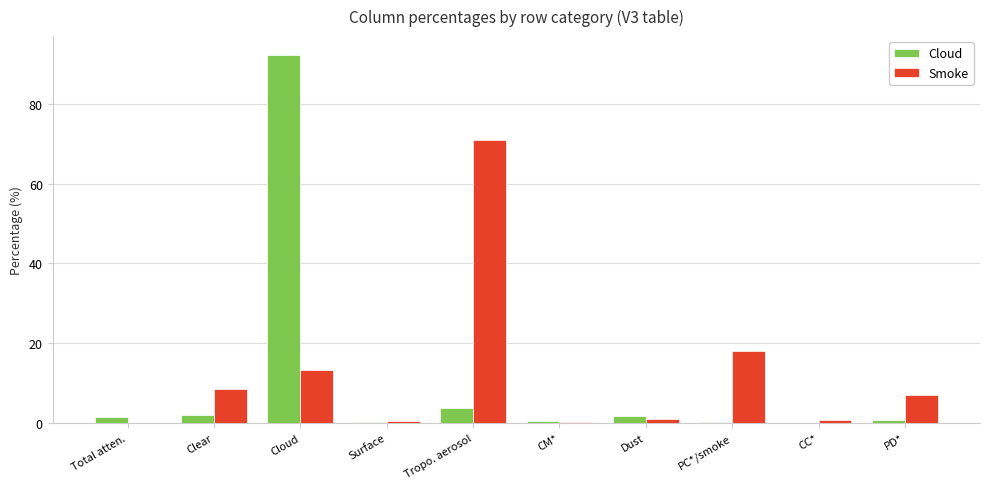

At which category does the chart reach its peak across all series?

Cloud